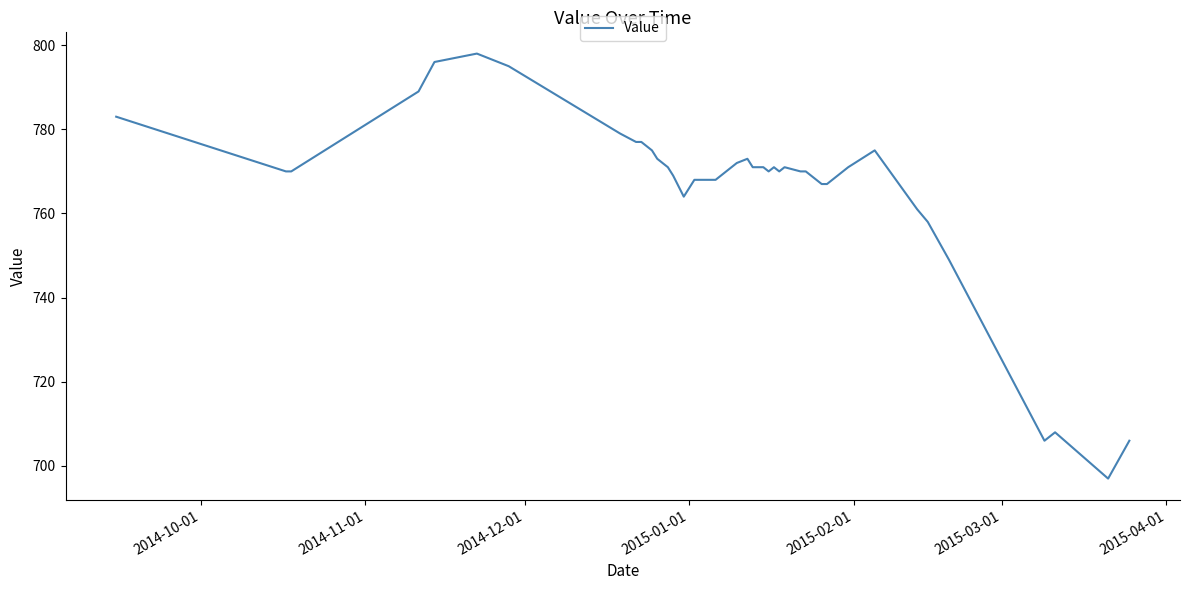

What is the greatest value displayed?

798